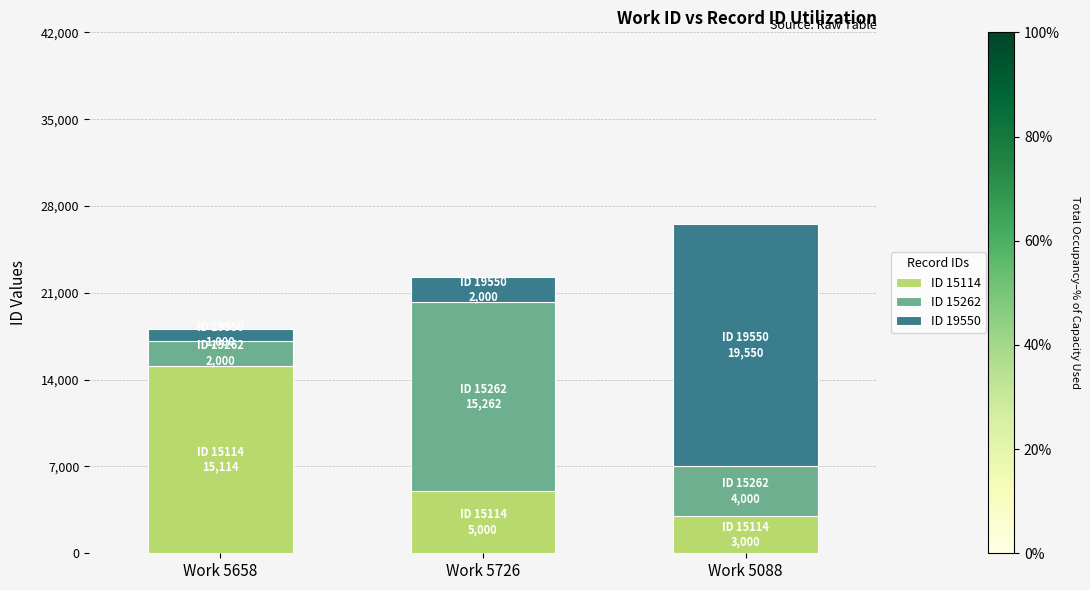

Count the number of categories in the chart.

3